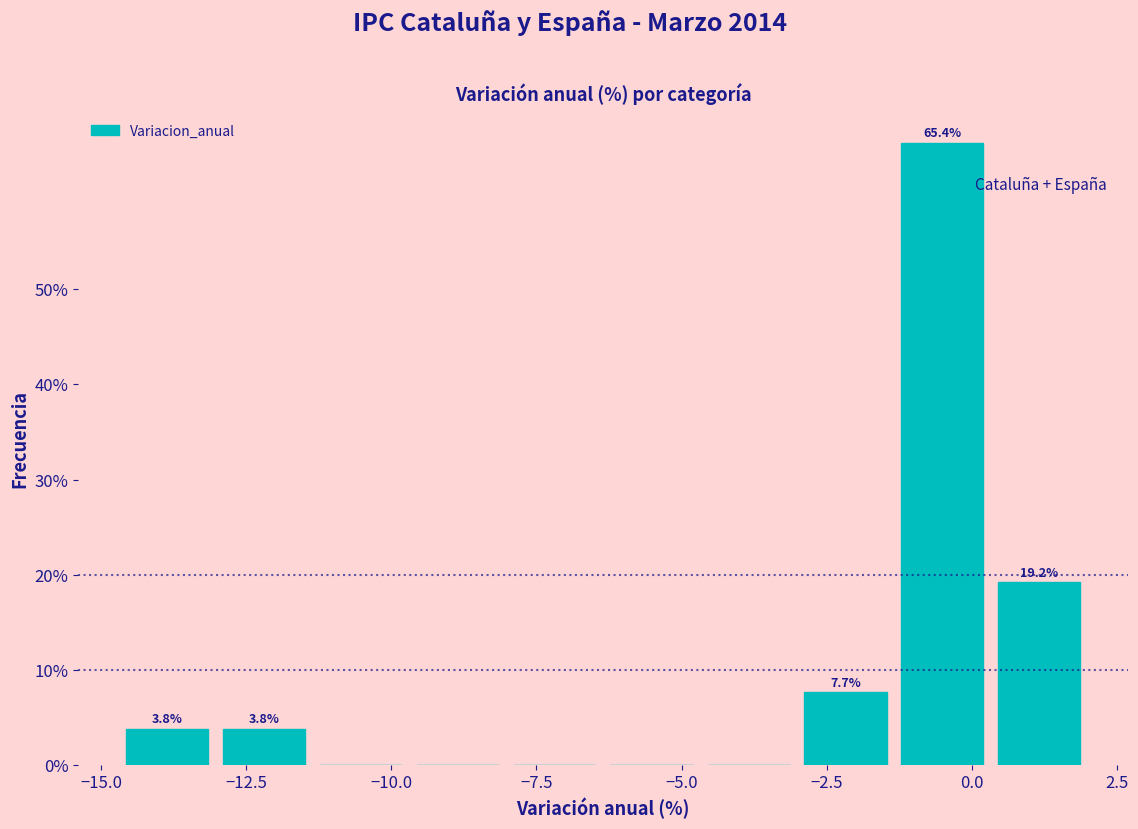

Read against the x-axis, roughly where is the centre of the tallest bar?

-0.5